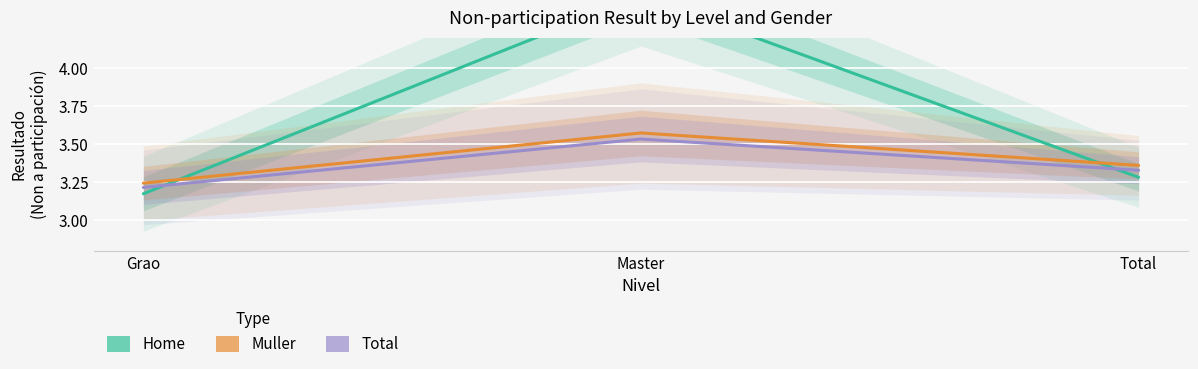

Is this an area chart (filled region under the line)?

No